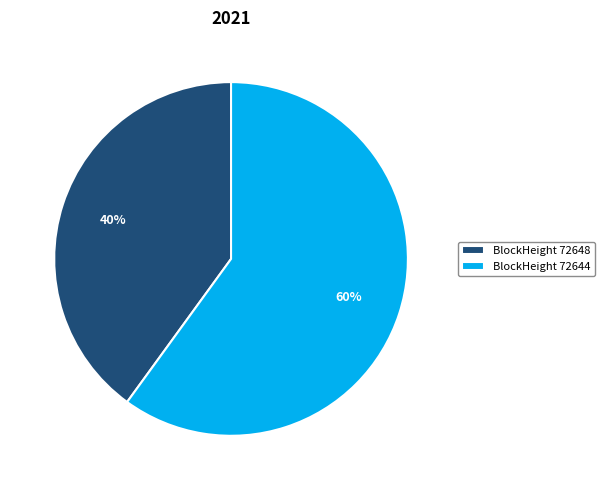

To the nearest percent, what is the difference between the BlockHeight 72648 and BlockHeight 72644 slice percentages?

20%